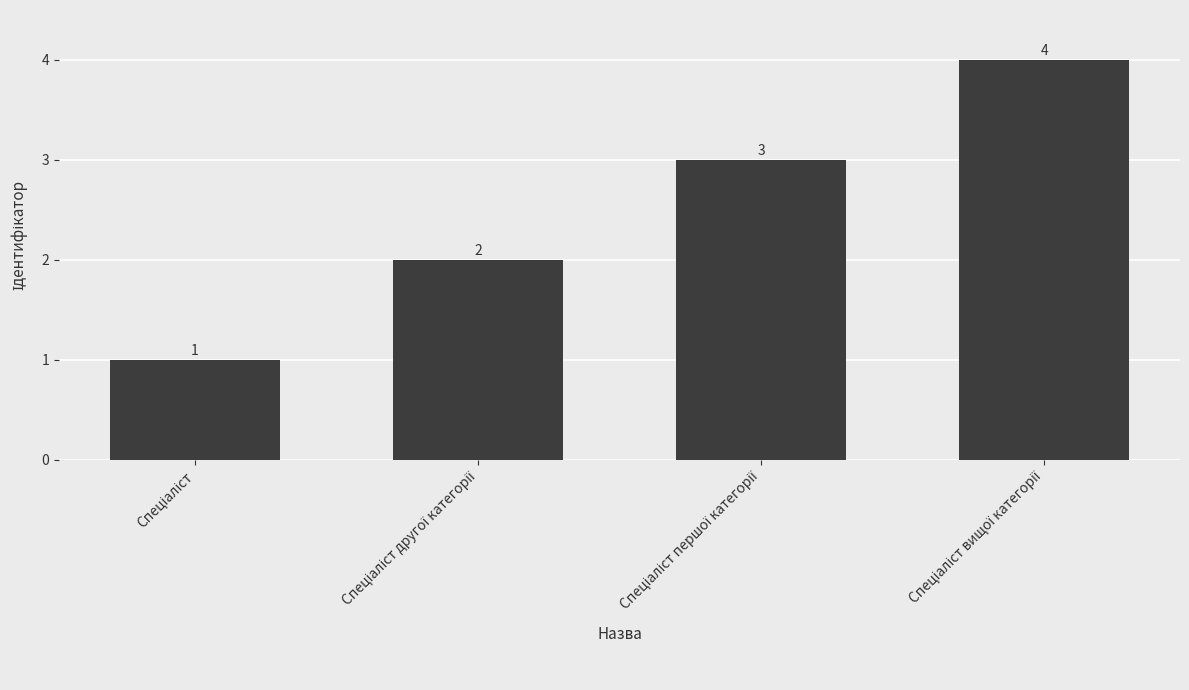

What is the maximum value shown in the chart?

4